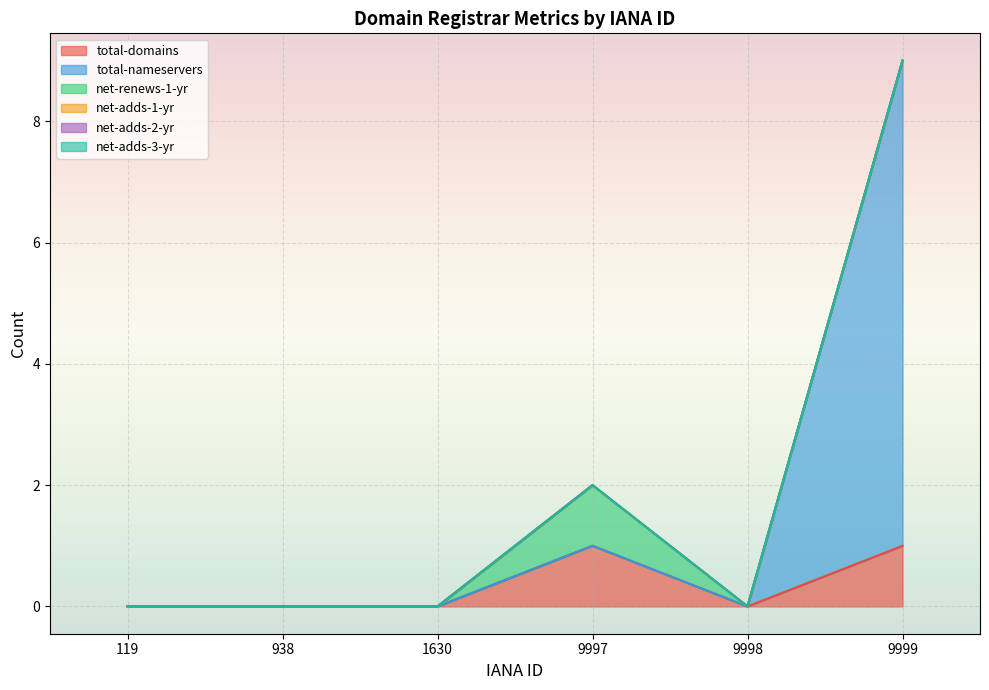

Which series changed the most between 119 and 938?

total-domains